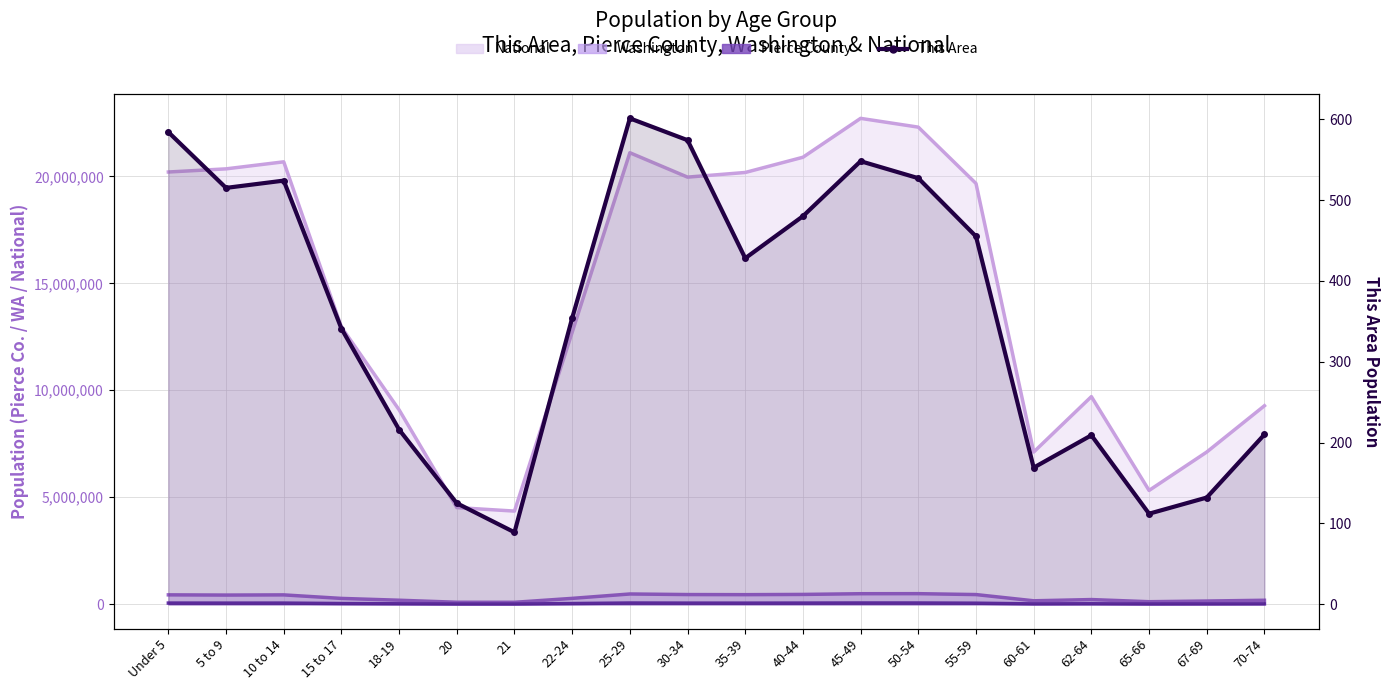

Approximately how many times larger is the value at 18-19 compared to 70-74?

1.0